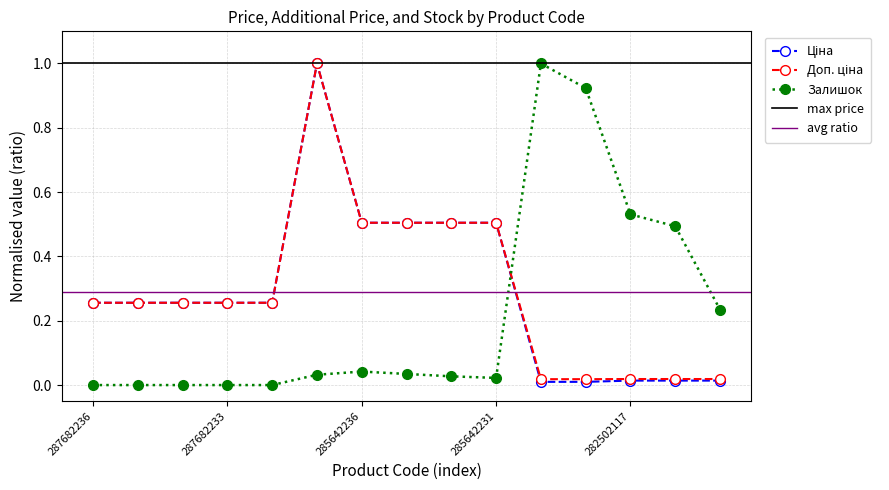

What is the greatest value displayed?

1.0